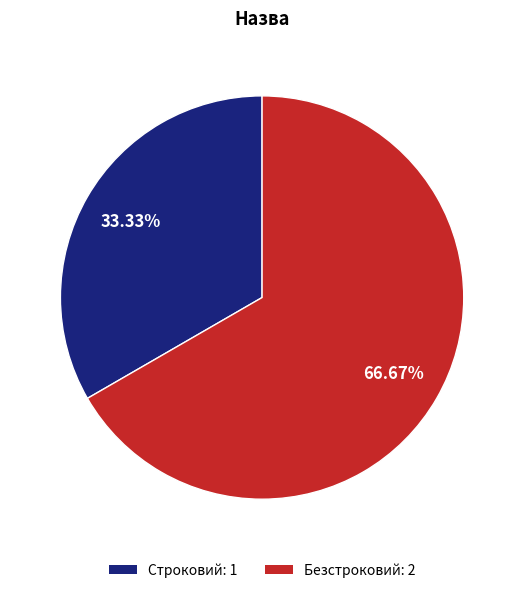

The Безстроковий slice represents 78% of the pie. True or false?

False